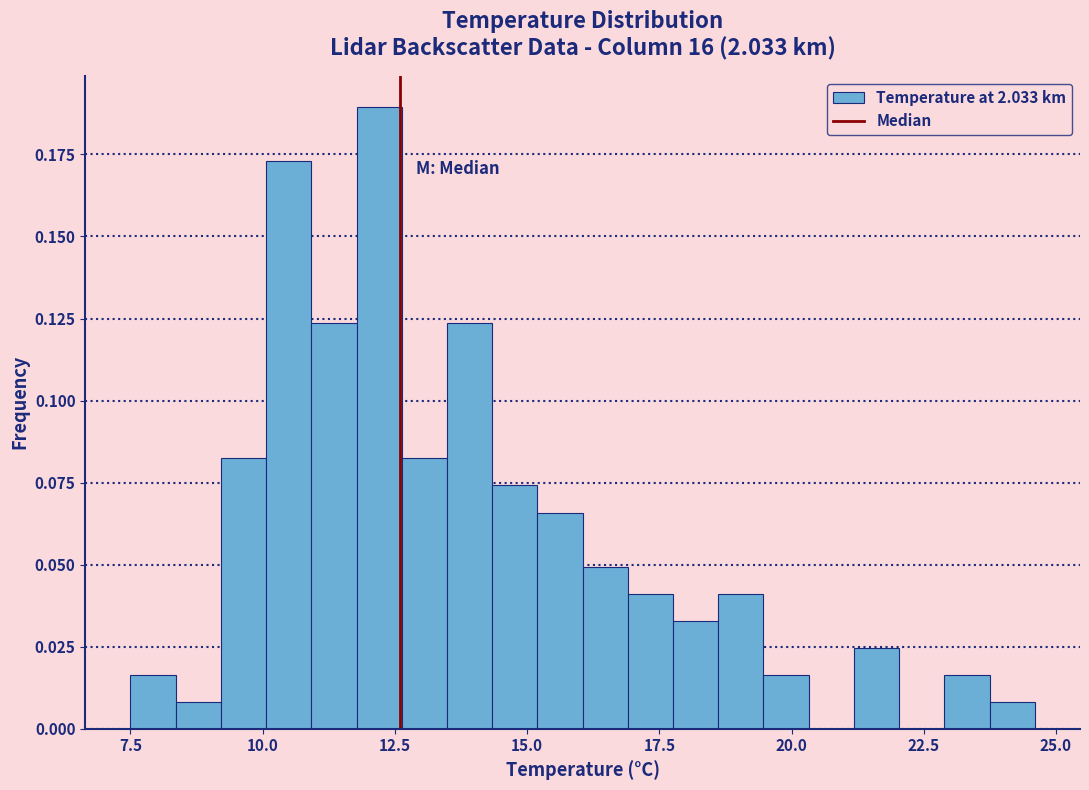

Read against the x-axis, roughly where is the centre of the tallest bar?

12.0